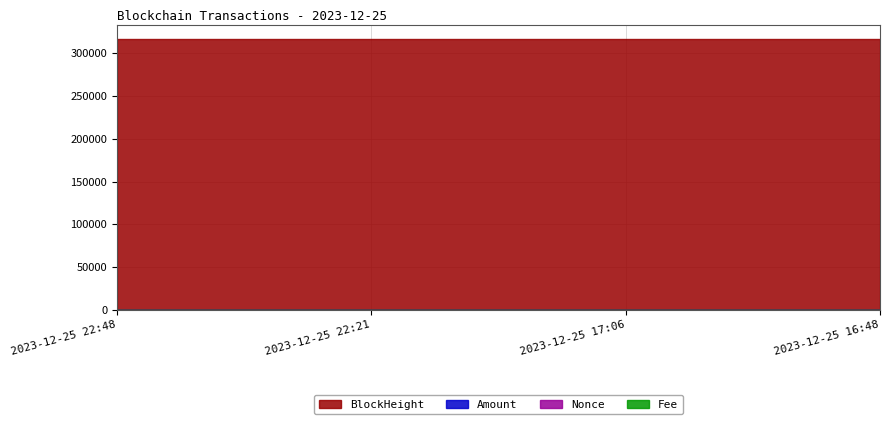

Which category has the lowest value in the Fee series?

2023-12-25 22:21